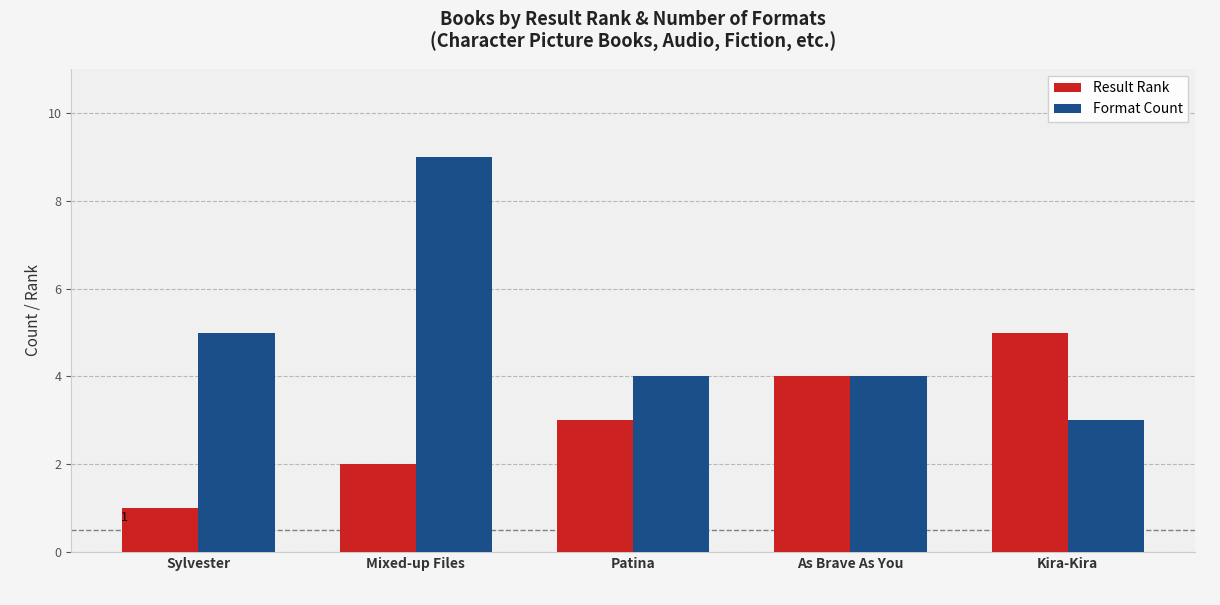

Which series has the largest range (max minus min)?

Format Count